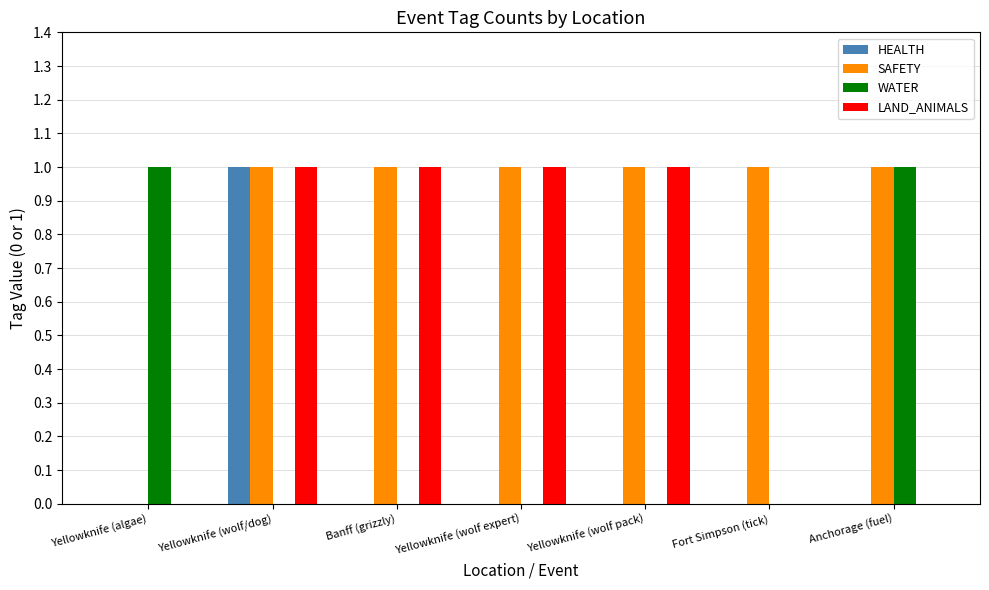

Is the value of WATER at Fort Simpson (tick) greater than the value of LAND_ANIMALS at Yellowknife (wolf expert)?

No